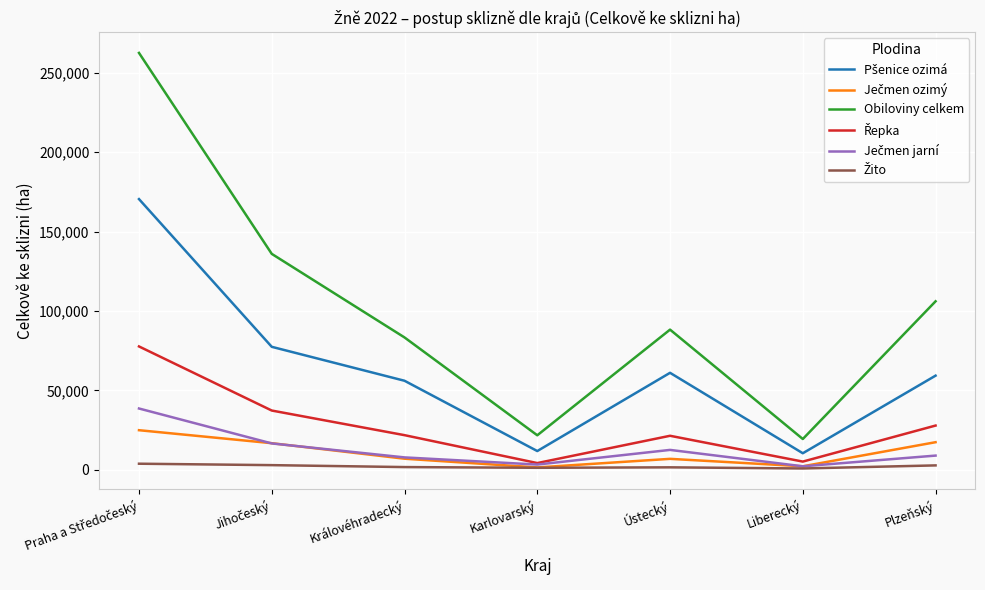

Which series has the largest range (max minus min)?

Obiloviny celkem